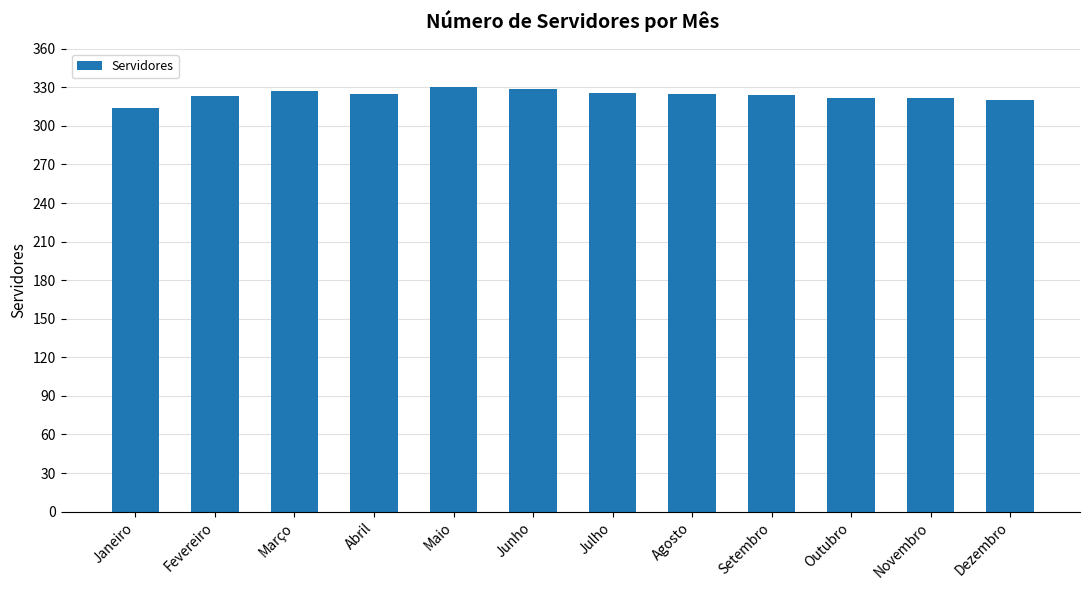

How many data points does each series have?

12